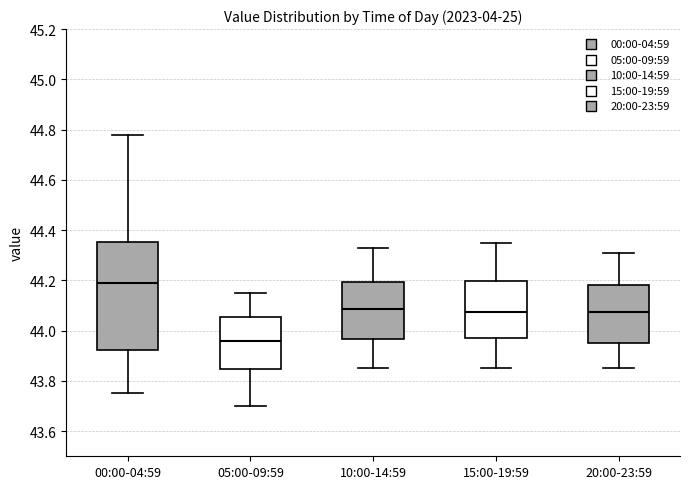

Reading left to right, read every box against the y-axis: the position of its median line, the range the box covers, and the ends of its whiskers. The values are not printed on the chart, so give them approximately, as read against the axis.

00:00-04:59: median 44.20, box 43.92 to 44.36, whiskers 43.76 to 44.78
05:00-09:59: median 43.96, box 43.84 to 44.06, whiskers 43.70 to 44.16
10:00-14:59: median 44.08, box 43.96 to 44.20, whiskers 43.86 to 44.34
15:00-19:59: median 44.08, box 43.98 to 44.20, whiskers 43.86 to 44.36
20:00-23:59: median 44.08, box 43.96 to 44.18, whiskers 43.86 to 44.32